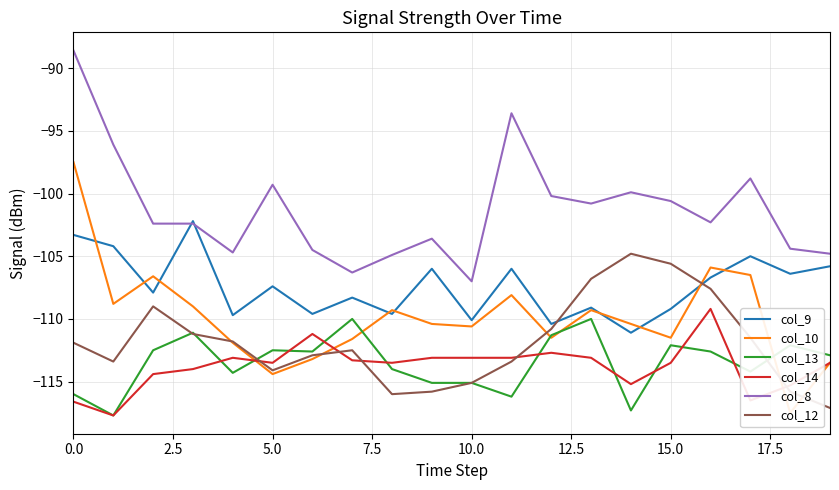

What is the difference between the second highest and second lowest values in the col_13 series?

7.3